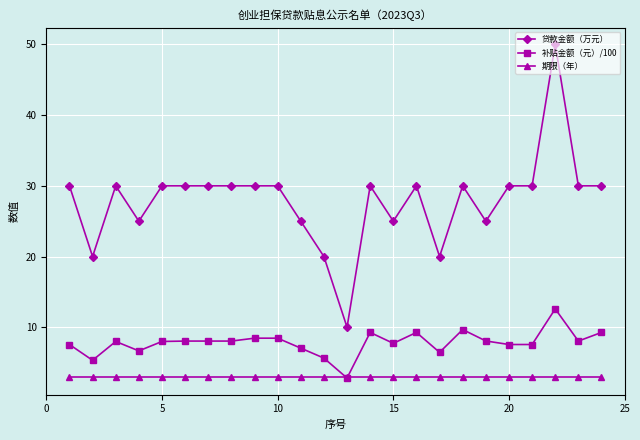

Which series has the largest total across all categories?

贷款金额（万元）